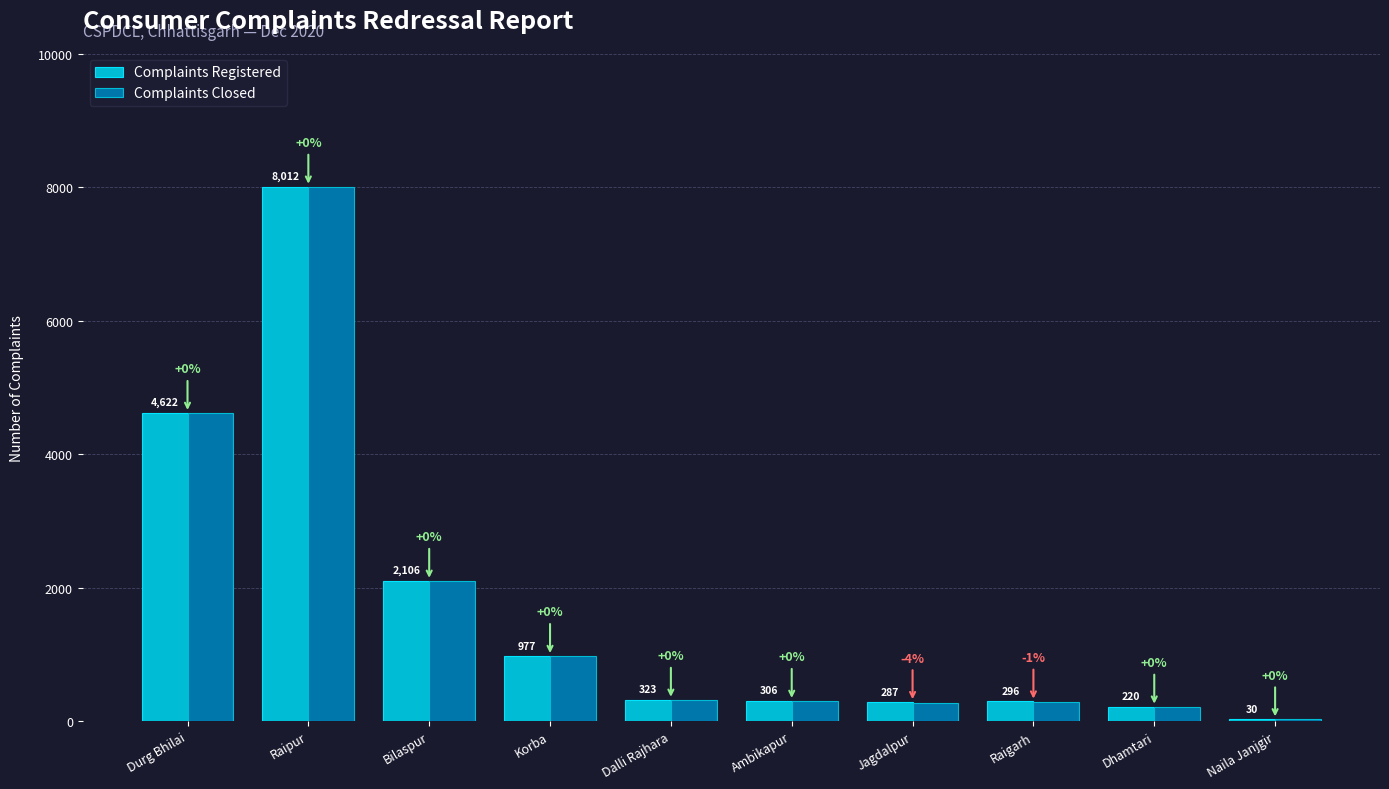

Is it true that Complaints Registered equals 977 at Korba?

True